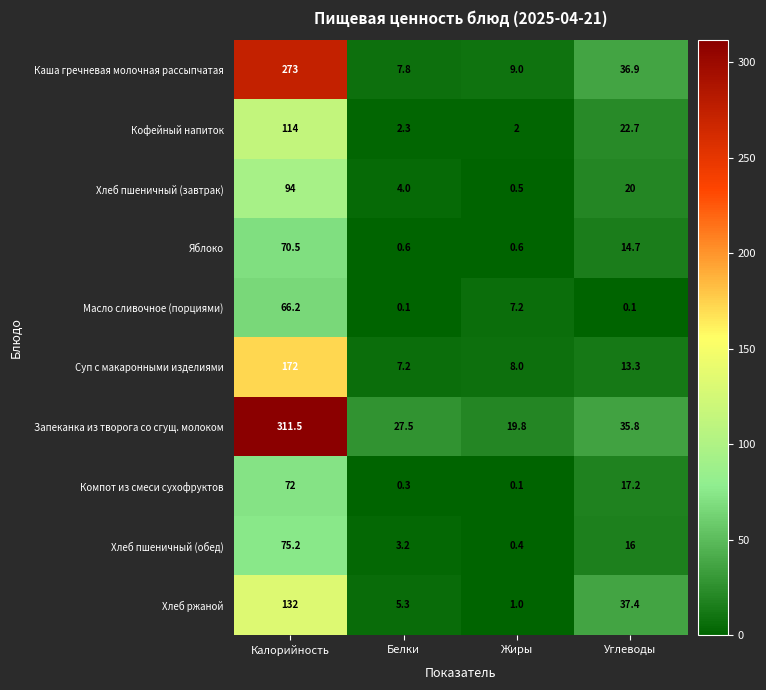

At which label is Запеканка из творога со сгущ. молоком closest to 165?

Углеводы